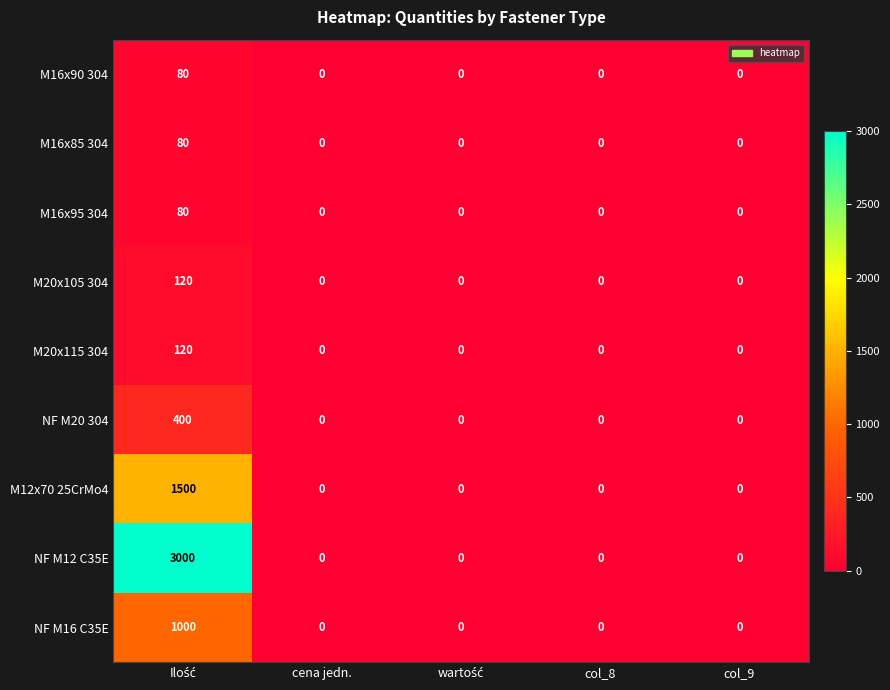

What is the sum of all M16x90 304 values?

80